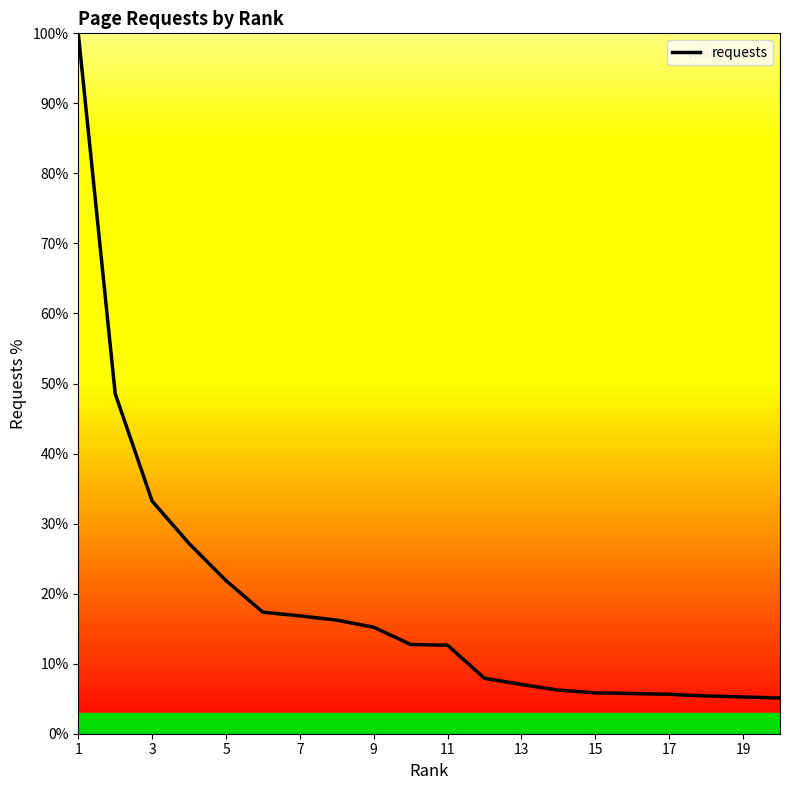

How many lines are shown in the chart?

1